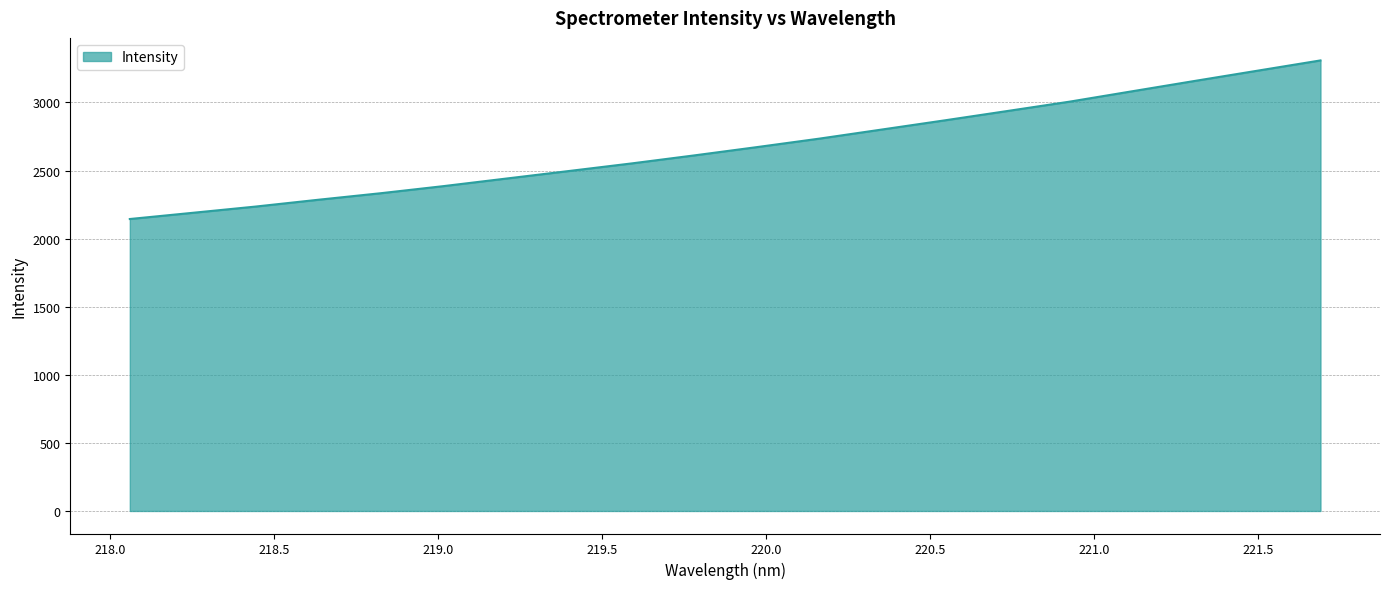

What is the greatest value displayed?

3308.5